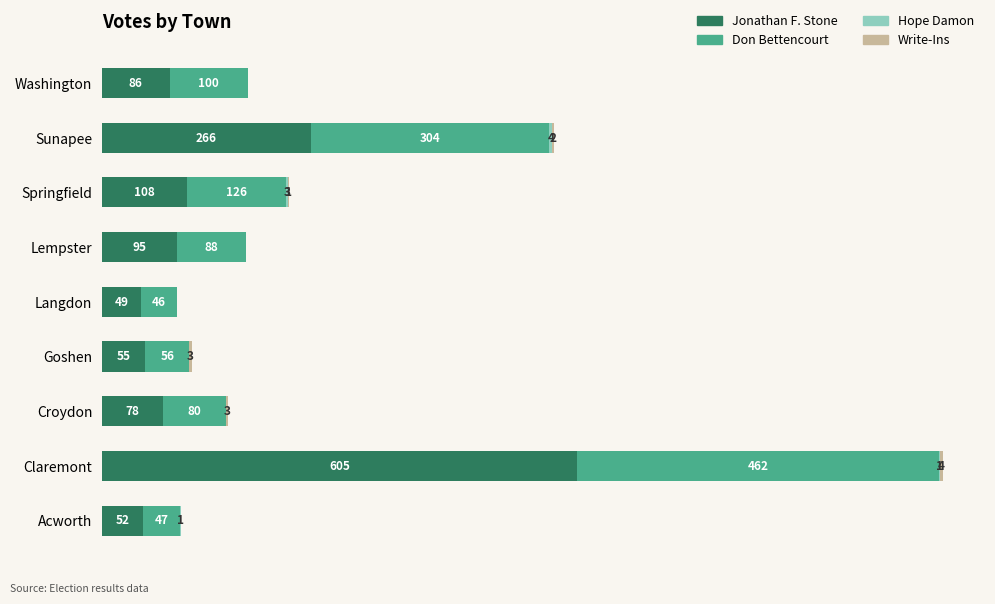

At which category is the sum across all series the highest?

Claremont